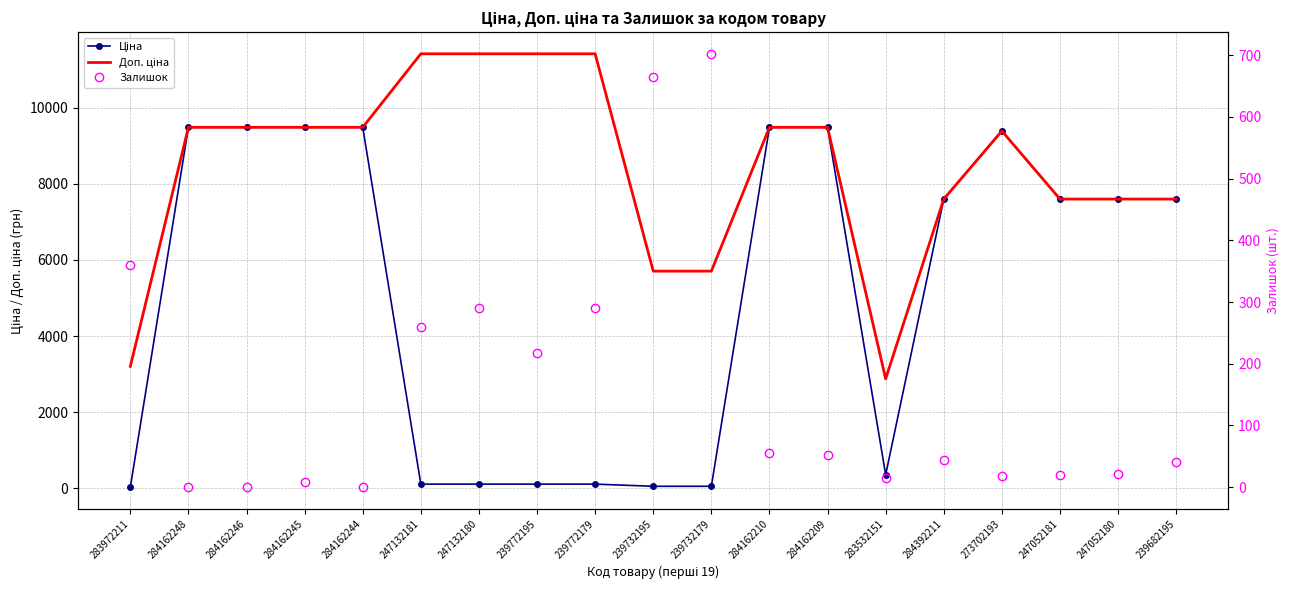

Which series changed the most between 284162209 and 247052181?

Ціна